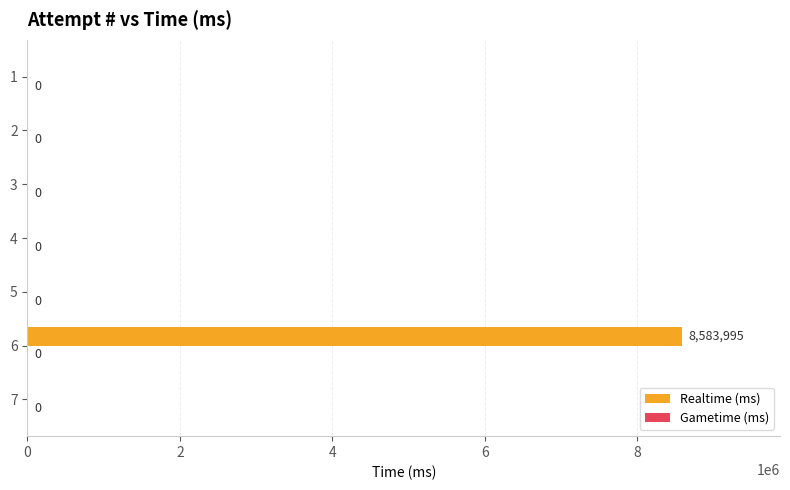

What is the sum of all values?

8583995